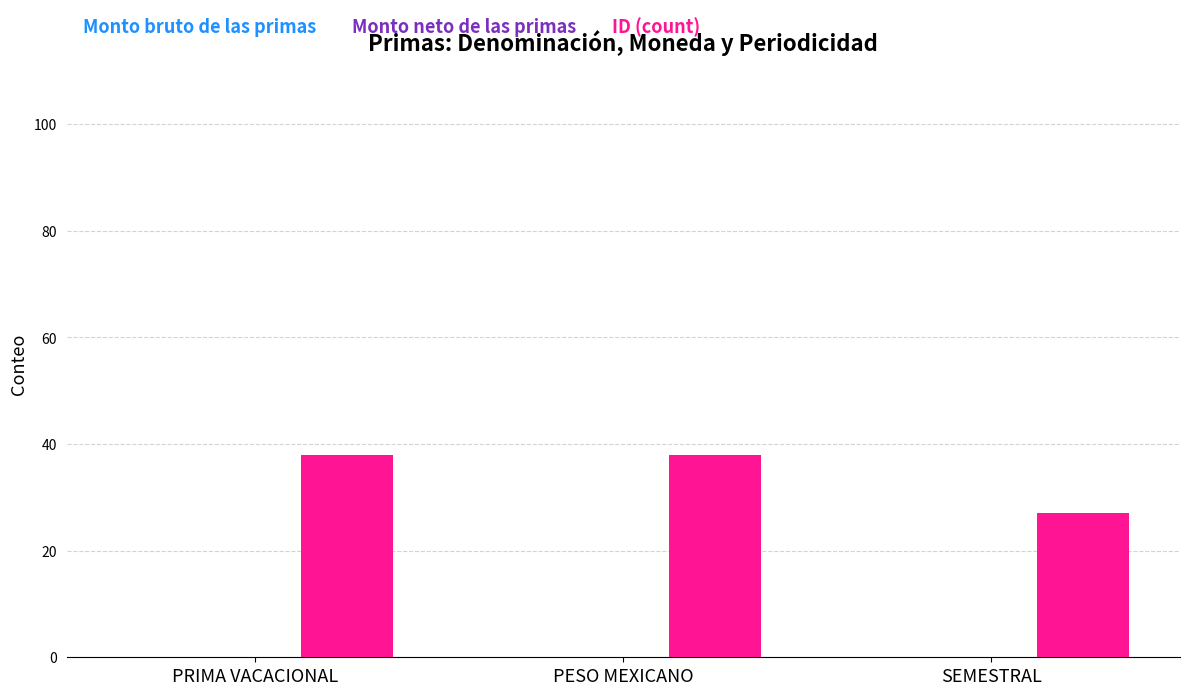

What is the maximum value shown in the chart?

38